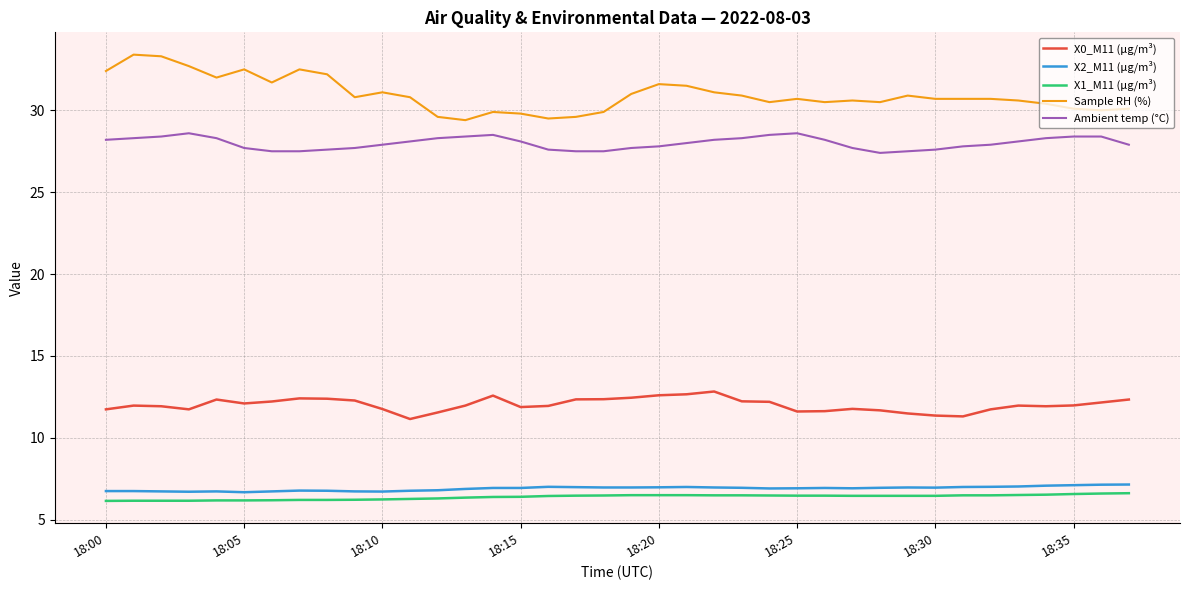

True or false: X0_M11 (μg/m³) and Ambient temp (°C) intersect in this chart.

False